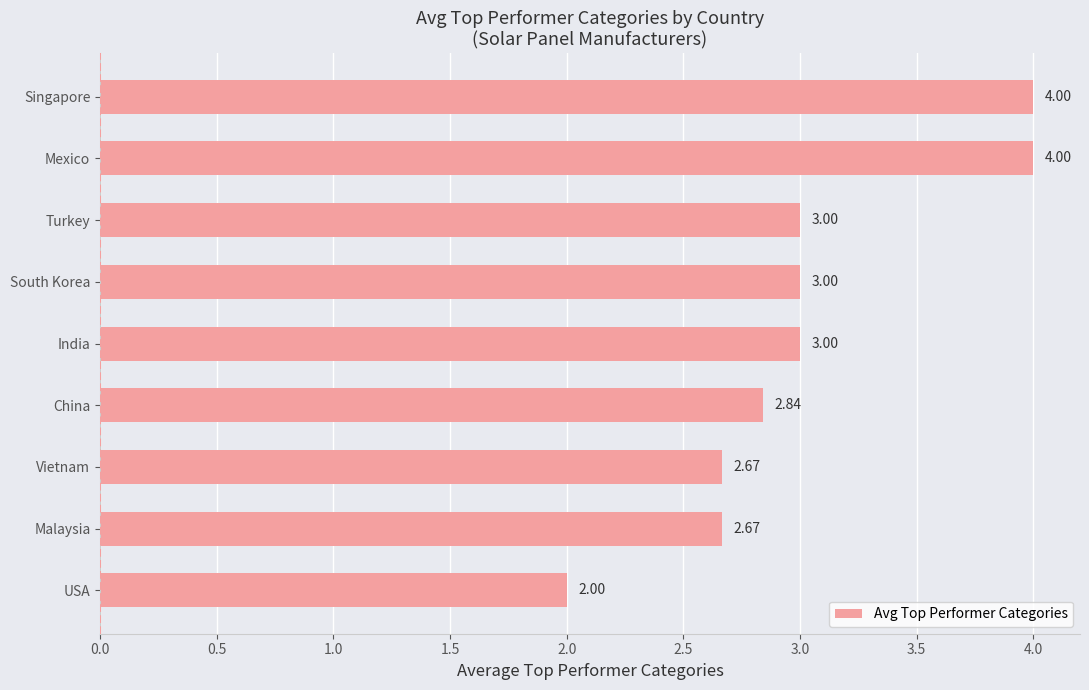

What is the difference between the maximum and minimum values?

2.0